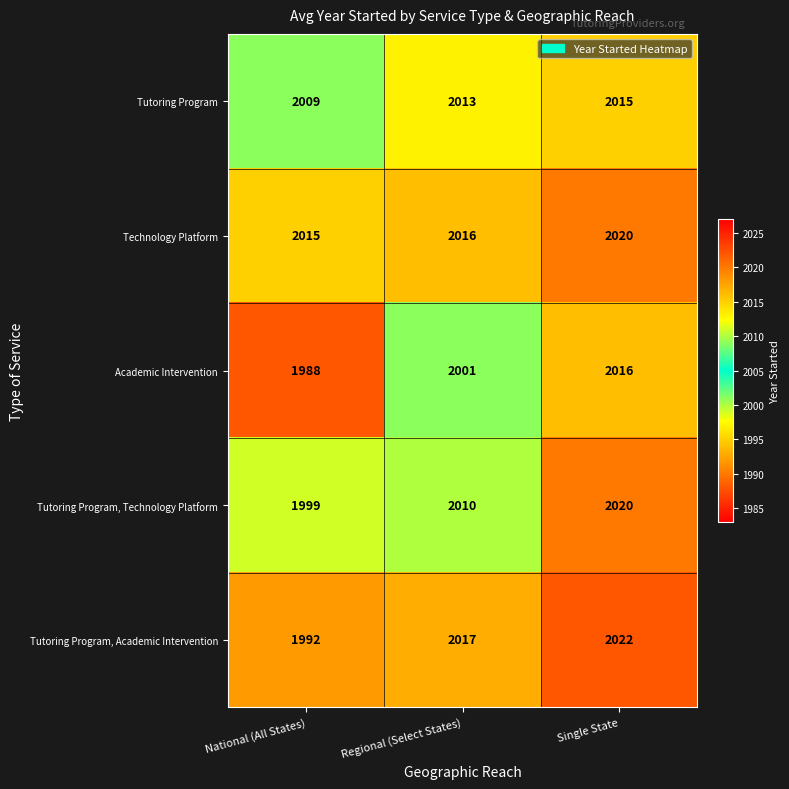

At which label does Academic Intervention reach its peak?

Single State